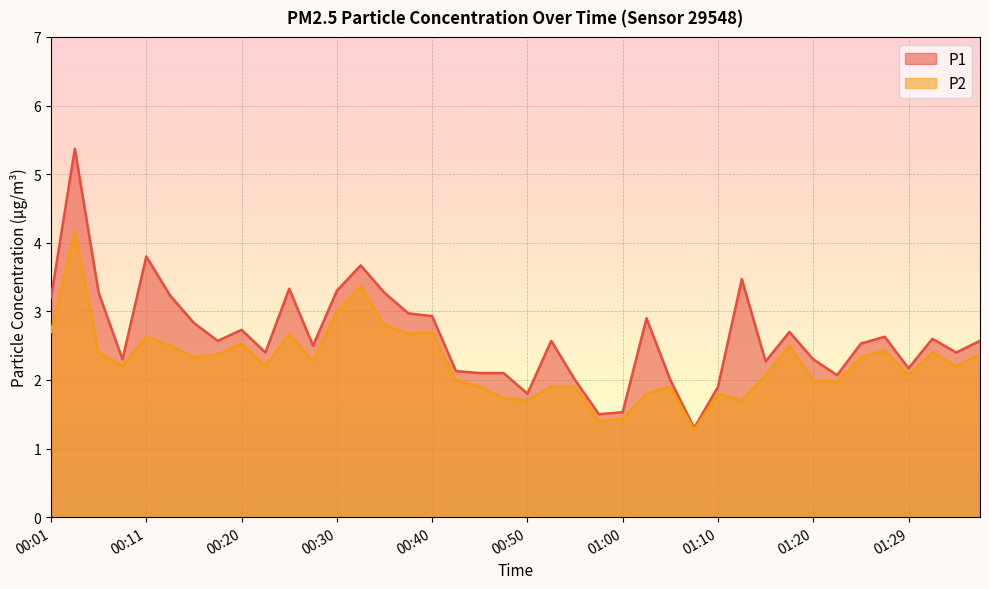

True or false: P2 has a value of 2.7 at 00:01.

True